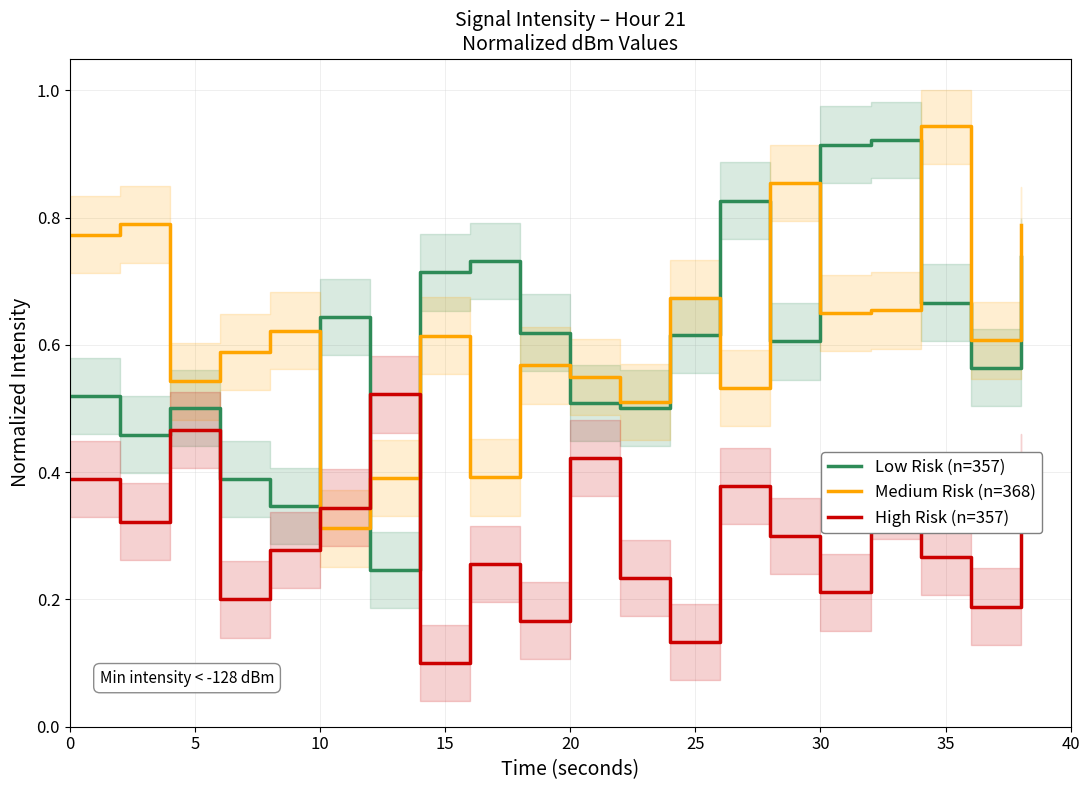

At how many categories does at least one series exceed 0?

20